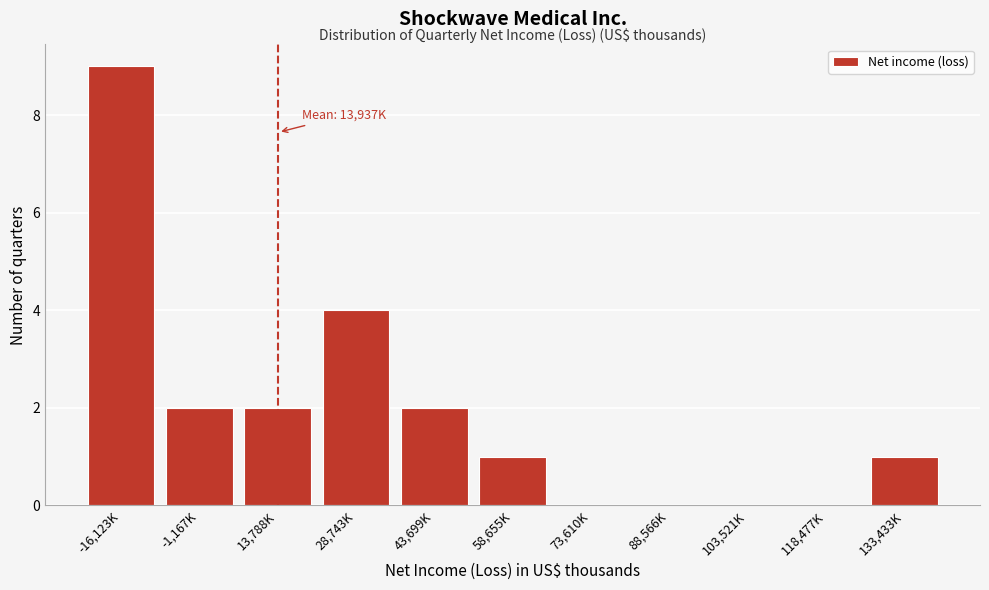

Reading left to right, extract all data points from this chart.

-16,123K=9	-1,167K=2	13,788K=2	28,743K=4	43,699K=2	58,655K=1	73,610K=0	88,566K=0	103,521K=0	118,477K=0	133,433K=1